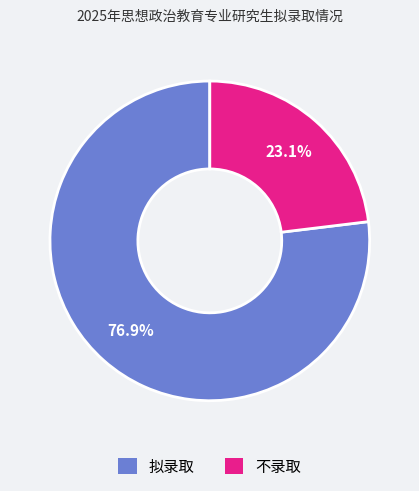

Combined, do 拟录取 and 不录取 account for over 50%?

Yes